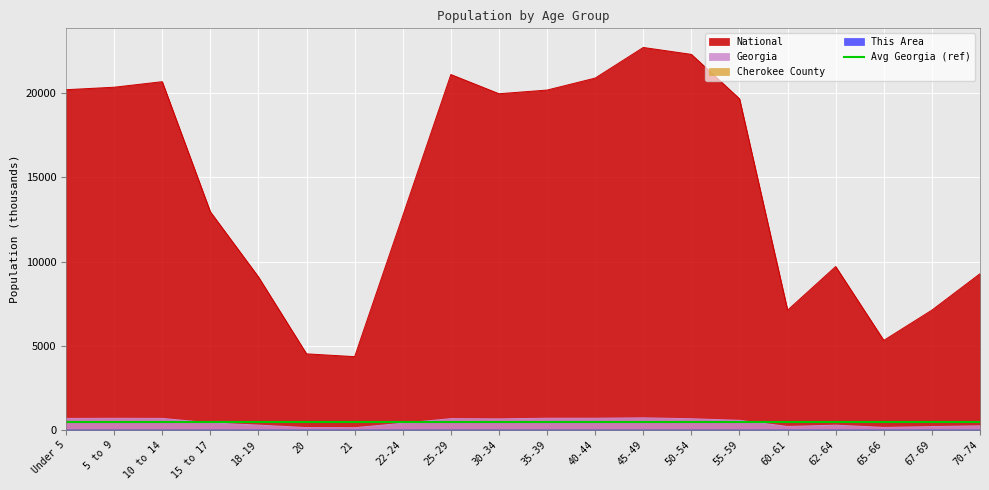

List the labels in order of Georgia value, smallest first.

21, 20, 65-66, 67-69, 60-61, 70-74, 62-64, 18-19, 22-24, 15 to 17, 55-59, 30-34, 50-54, 25-29, Under 5, 10 to 14, 5 to 9, 35-39, 40-44, 45-49